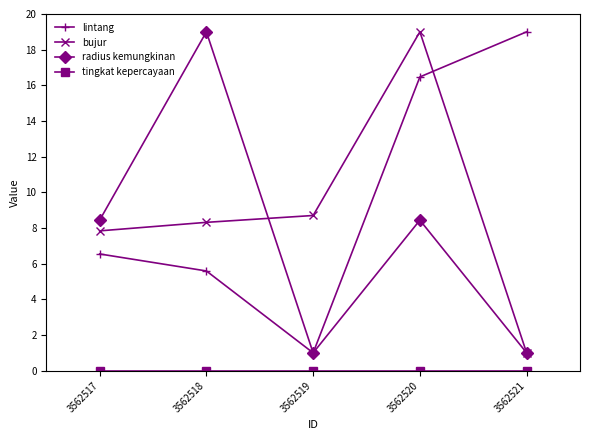

What is the minimum value for lintang?

1.0